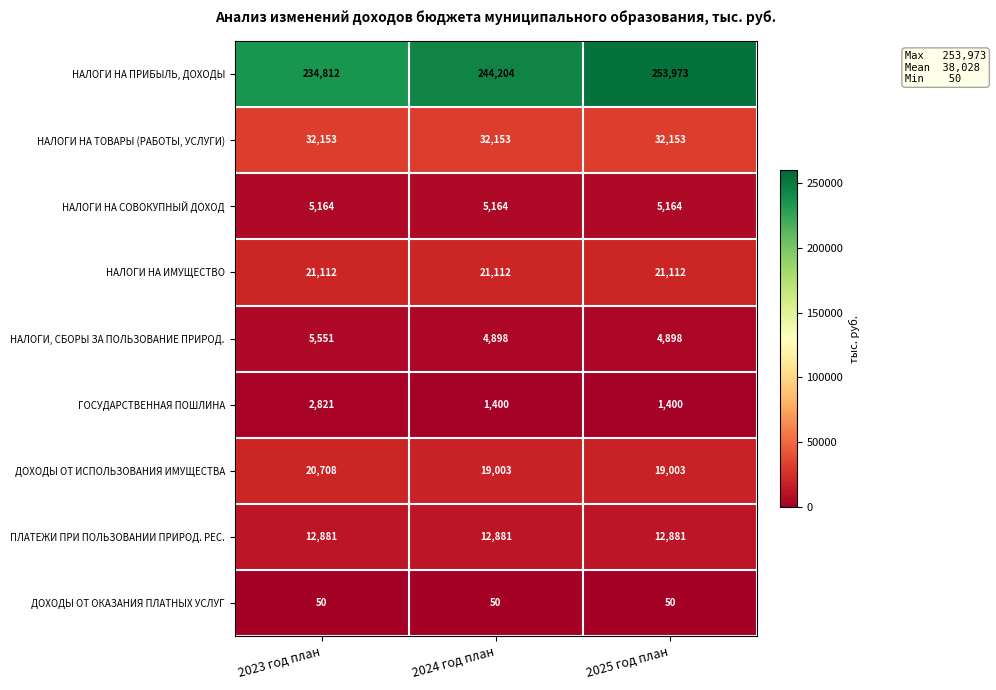

True or false: НАЛОГИ НА ПРИБЫЛЬ, ДОХОДЫ has a value of 127309 at 2025 год план.

False